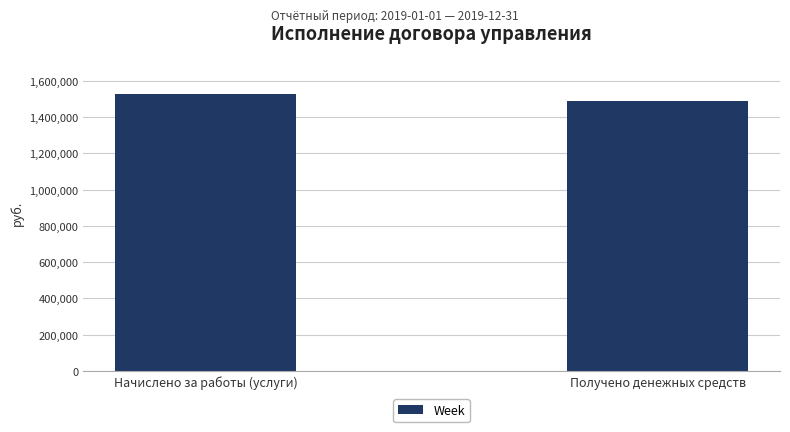

Where is the data nearest to the value 1506700?

Получено денежных средств